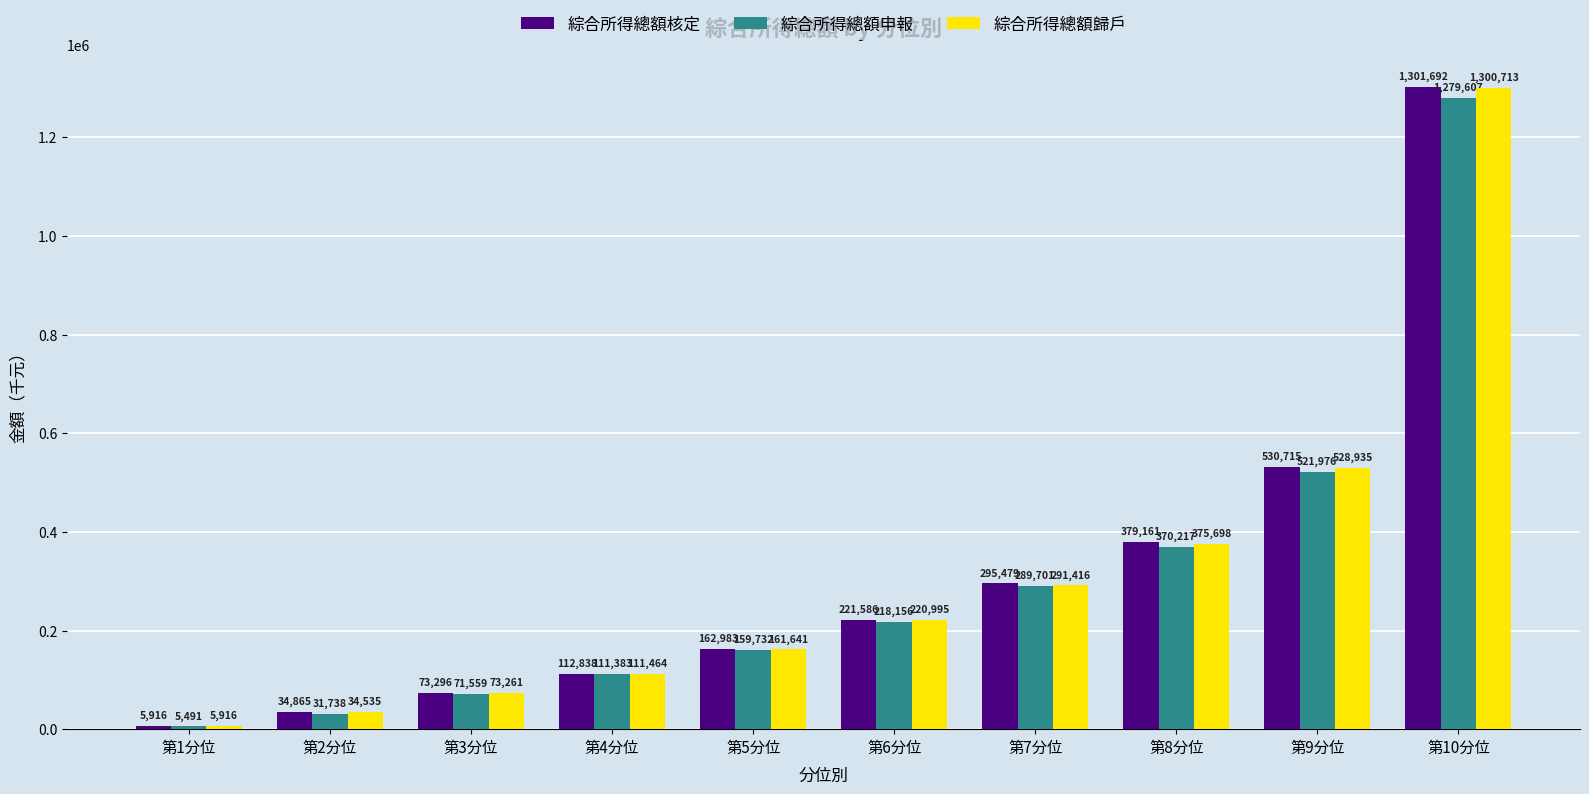

How many bars are there in total?

30